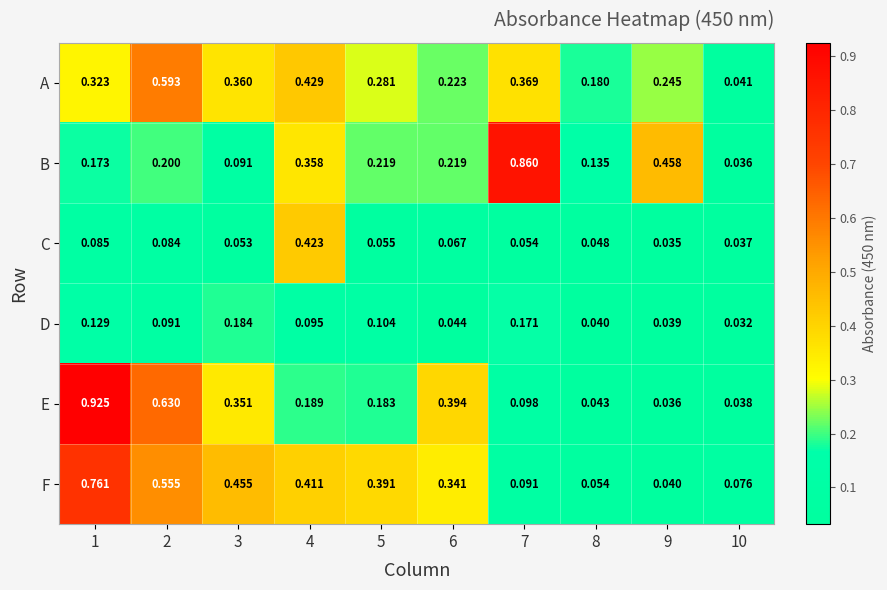

Between 9 and 10, which series saw the biggest shift?

B